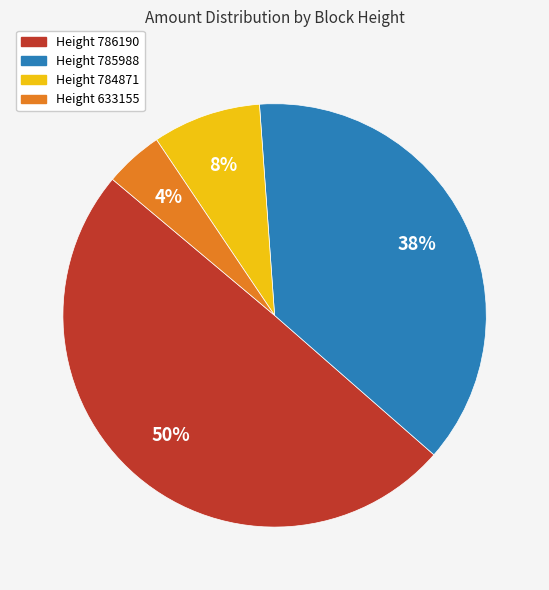

What is the largest slice in the pie chart?

Height 786190